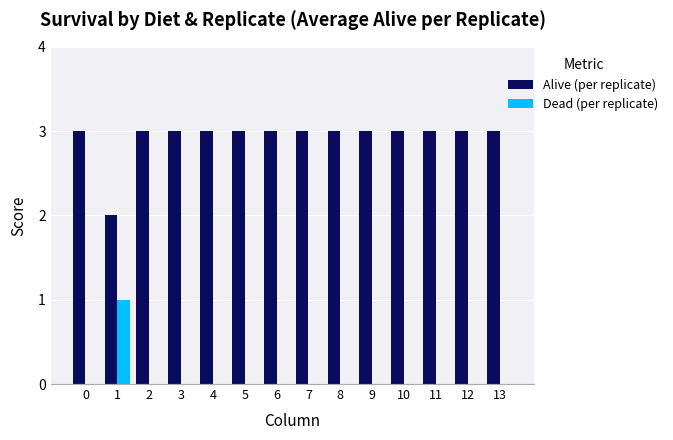

The value of Alive (per replicate) at 1 is 2. True or false?

True